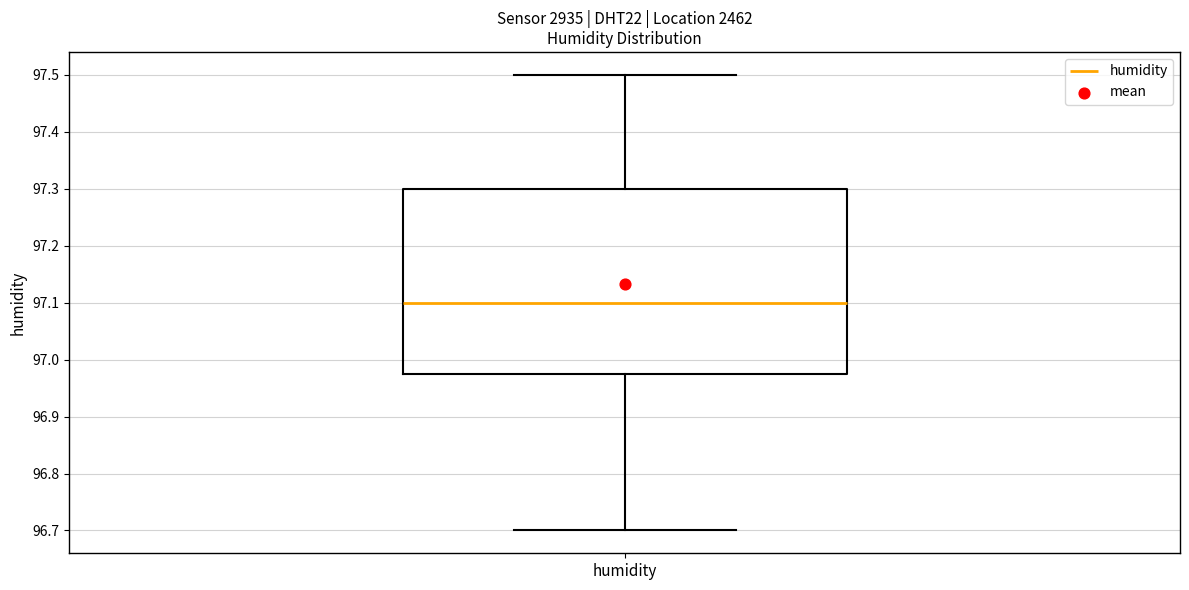

Read this box plot against the y-axis: the position of the median line, the range covered by the box, and the ends of both whiskers. The values are not printed on the chart, so give them approximately, as read against the axis.

median 97.10, box 96.98 to 97.30, whiskers 96.70 to 97.50